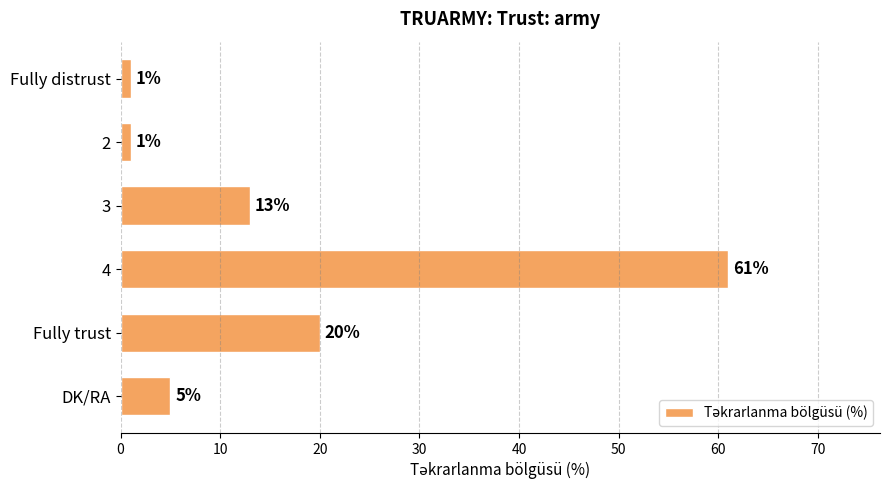

Where is the data nearest to the value 31?

Fully trust